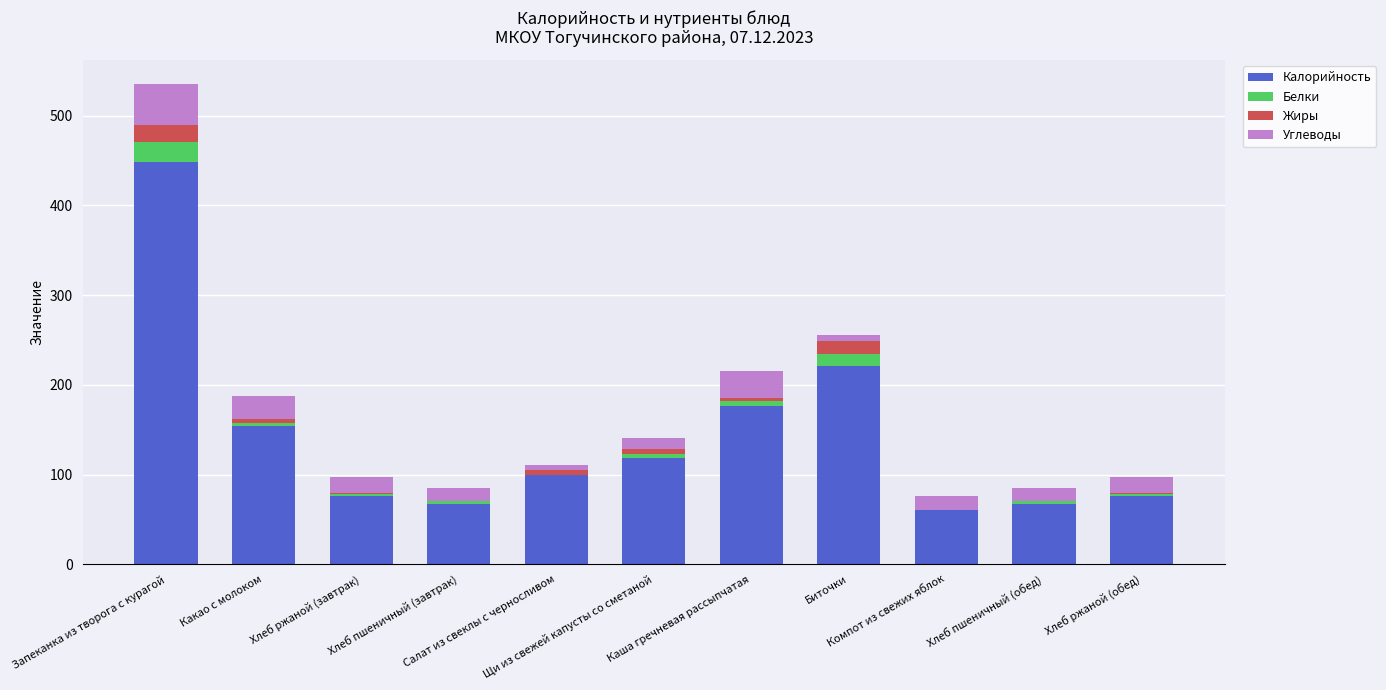

Are the bars grouped side by side (vs. stacked)?

No